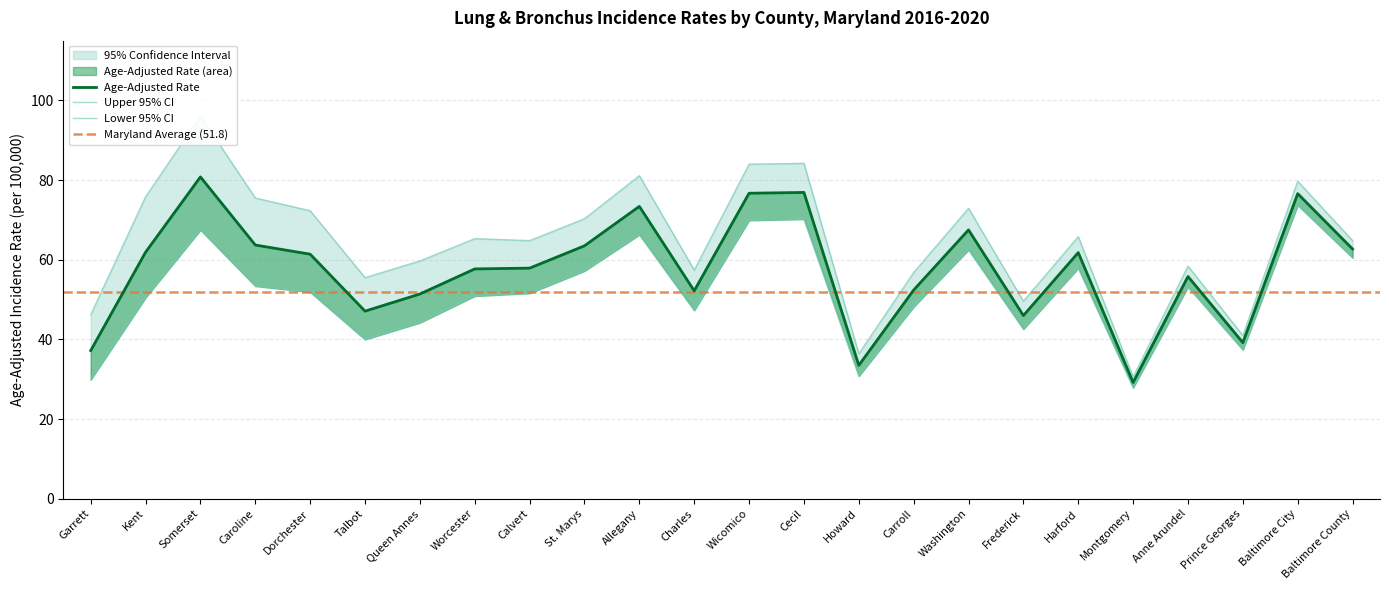

Rank the series by their average value, from lowest to highest.

Lower 95% CI, Age-Adjusted Rate, Upper 95% CI